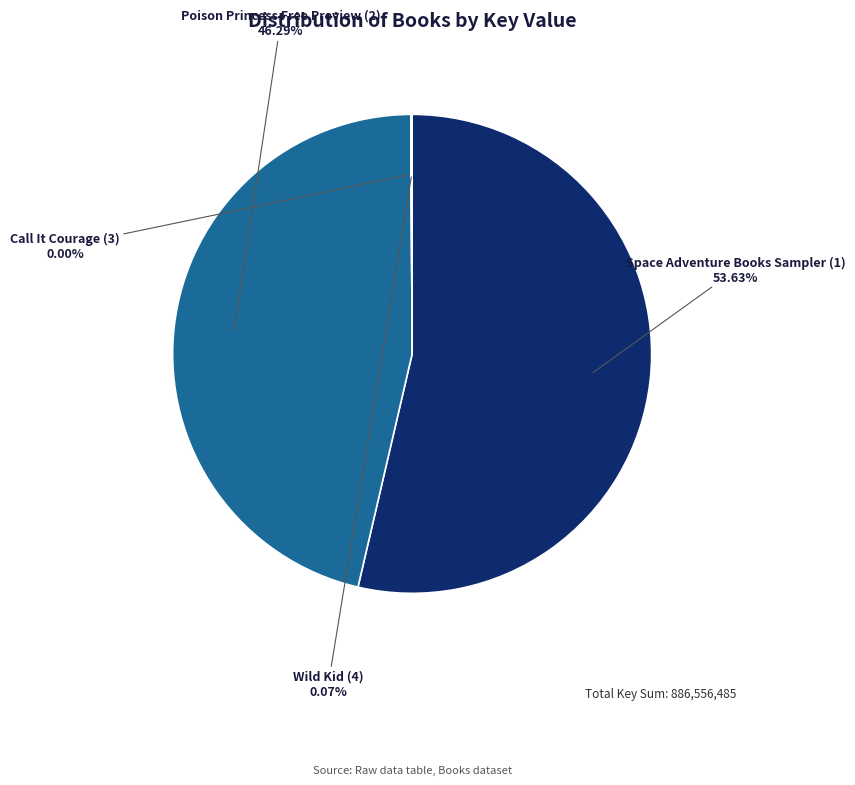

True or false: Space Adventure Books Sampler (1) accounts for 40% of the total.

False